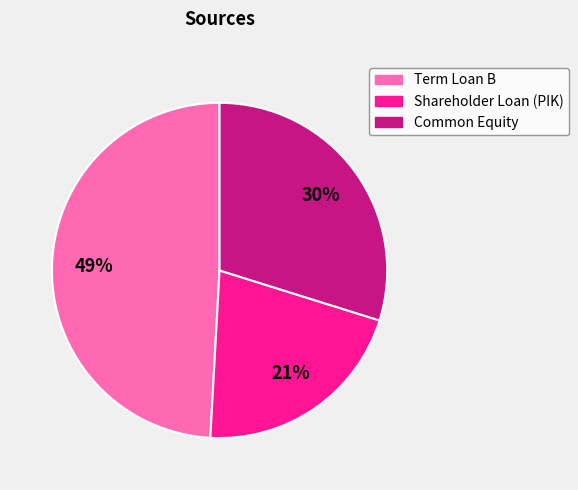

What is the smallest slice in the pie chart?

Shareholder Loan (PIK)